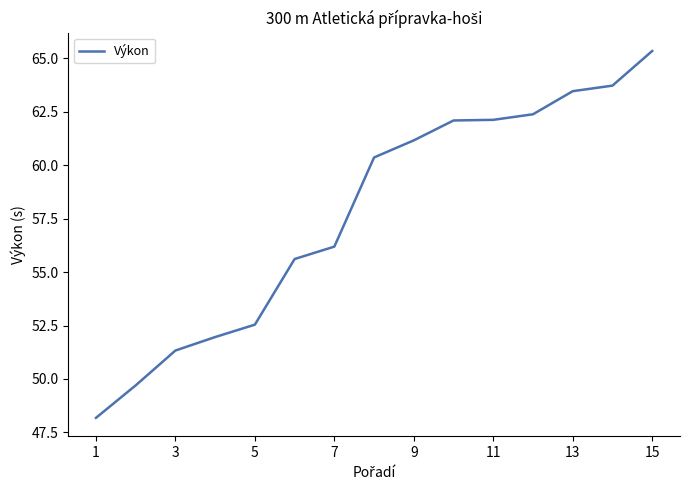

What is the difference between the maximum and minimum values?

17.2